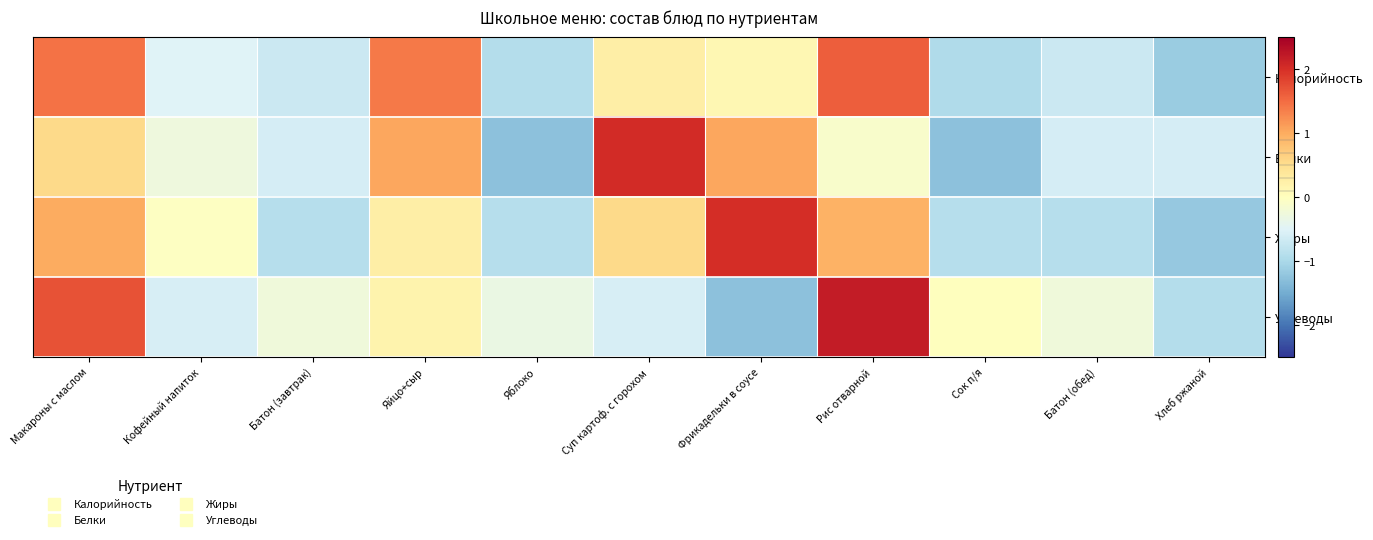

Rank the series at Сок п/я from lowest to highest value.

Белки, Калорийность, Жиры, Углеводы